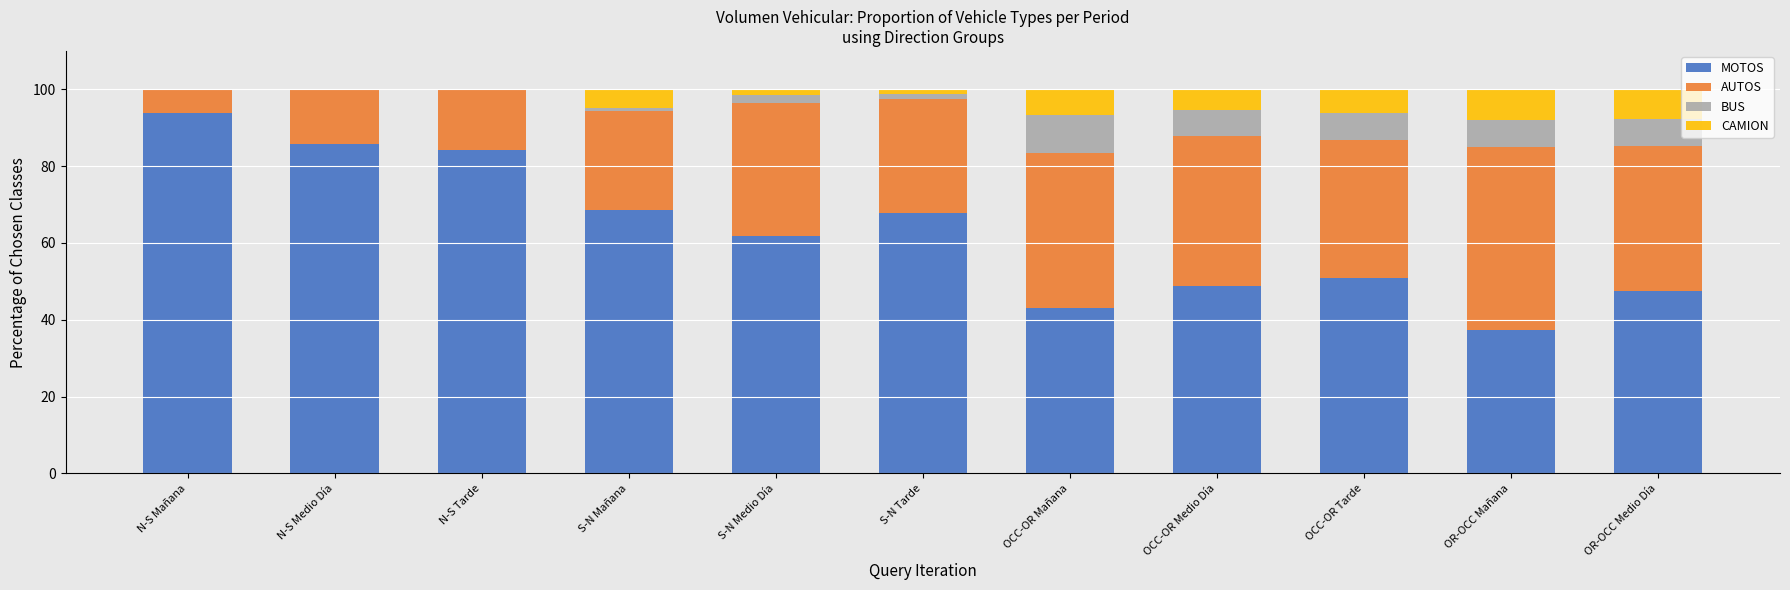

What are all the series names shown in the legend?

MOTOS, AUTOS, BUS, CAMION